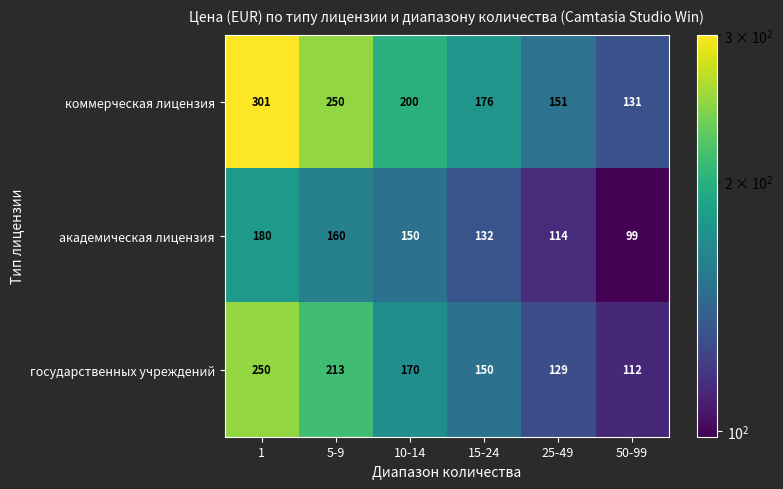

List the series in order of their overall mean, lowest first.

академическая лицензия, государственных учреждений, коммерческая лицензия